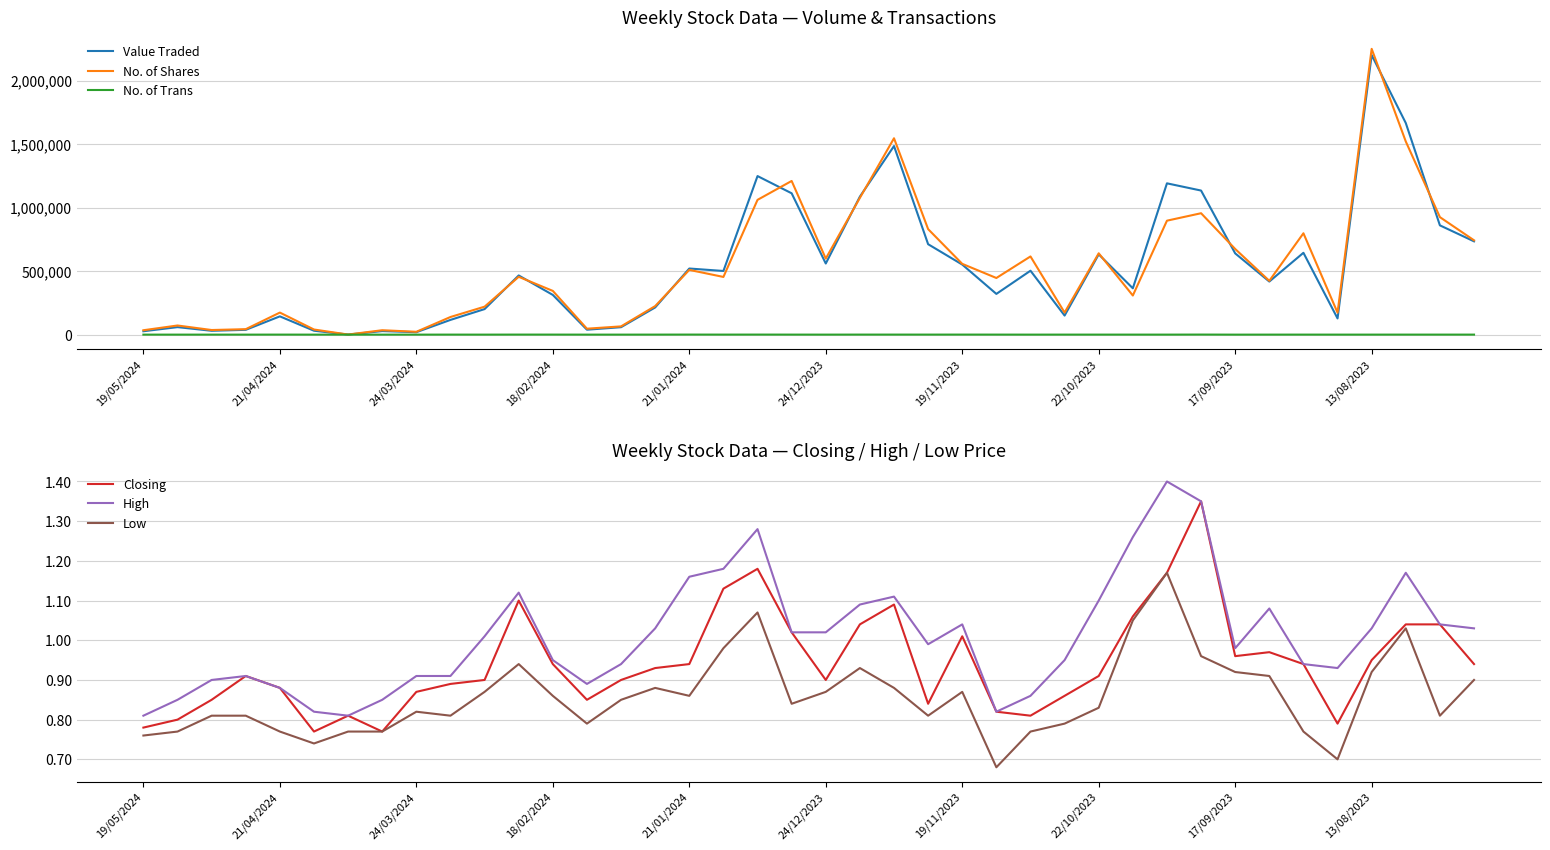

What is the difference between the Value Traded values at 16 and 10?

319485.0